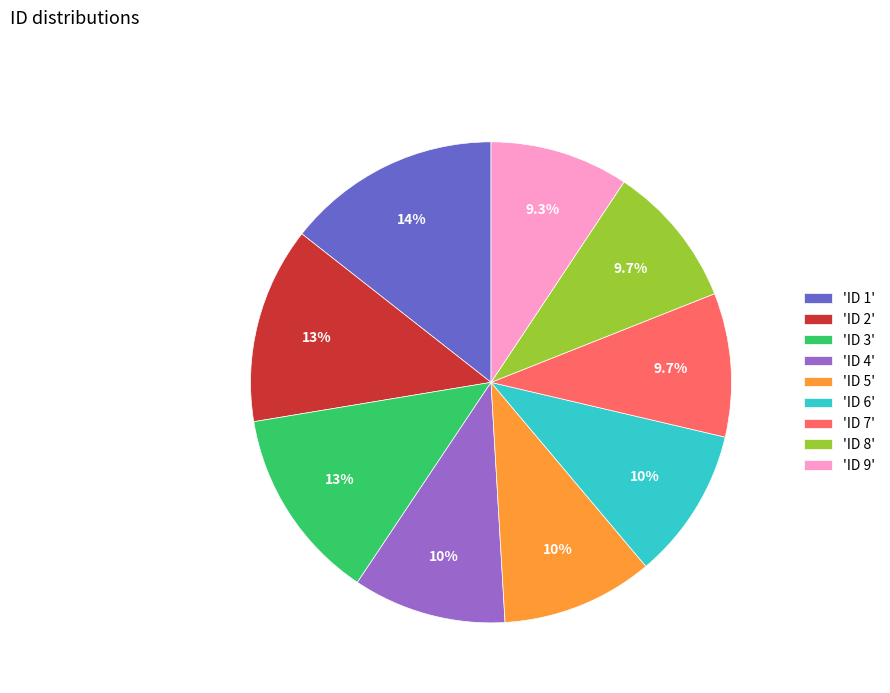

To the nearest percent, what is the difference between the largest and smallest slice percentages?

5%